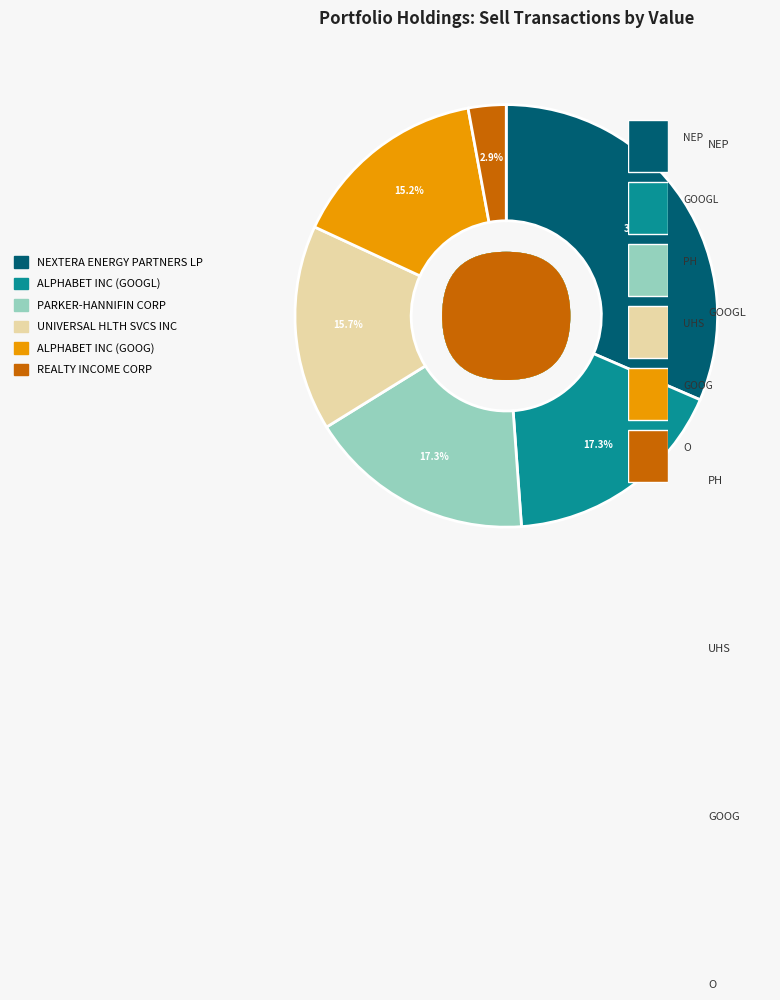

Combined, what portion of the pie is PARKER-HANNIFIN CORP and ALPHABET INC (GOOG)?

32.5%